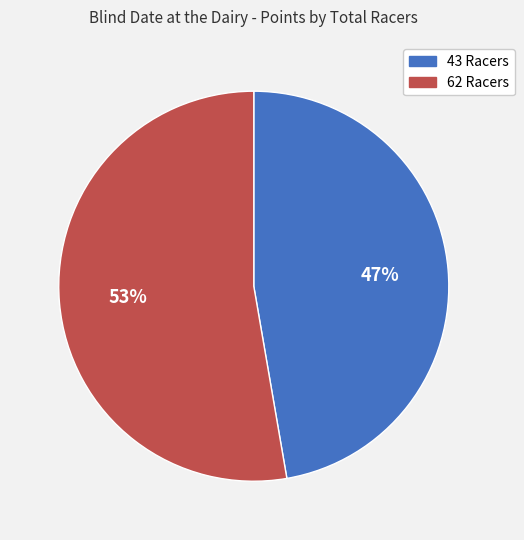

How many slices are in this pie chart?

2